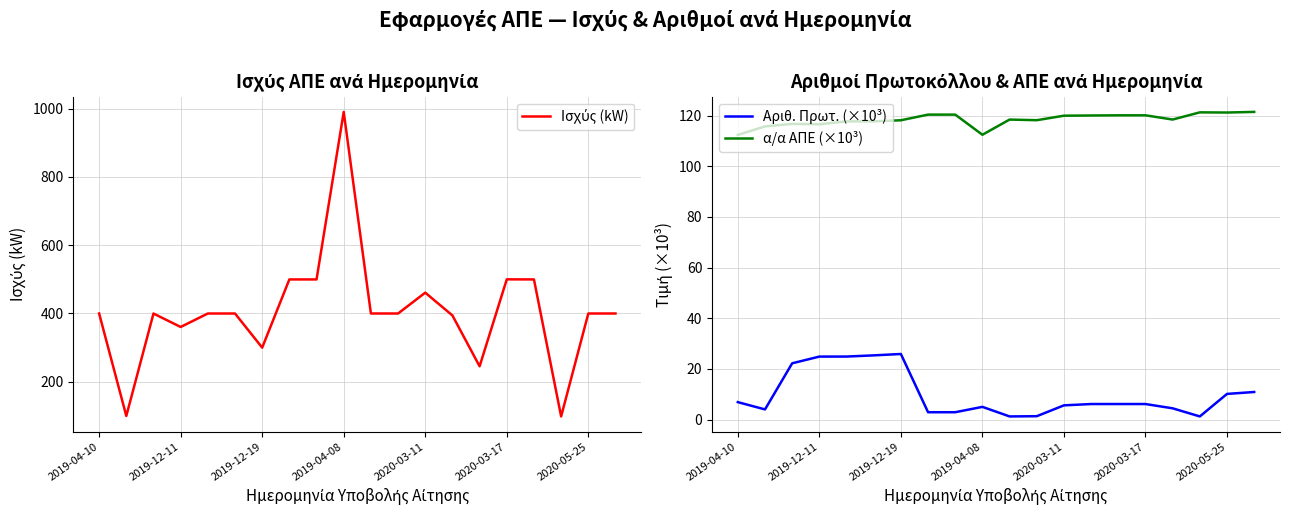

Is it true that Αριθ. Πρωτ. (×10³) equals 6.1 at 14?

True